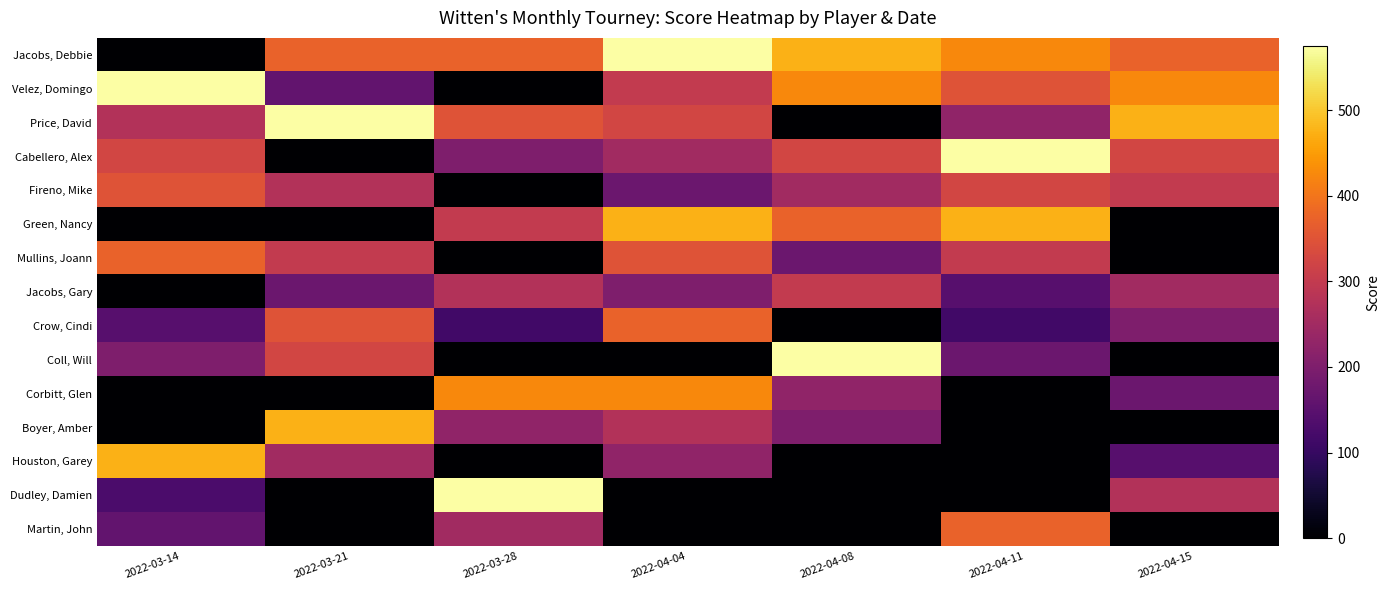

Which label corresponds to the smallest value in the chart?

2022-03-14